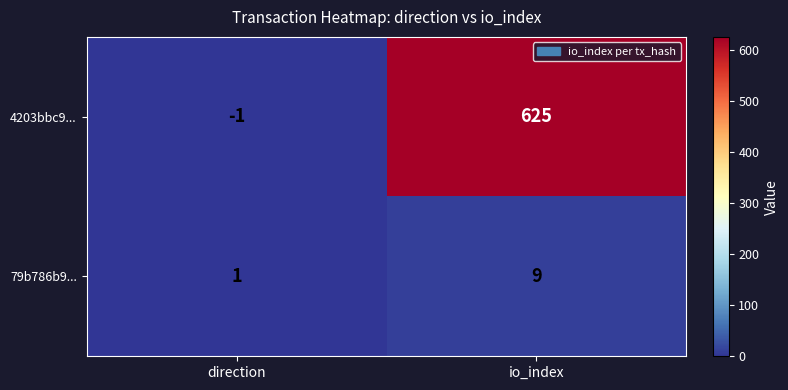

What is the spread (max minus min) of values at io_index?

616